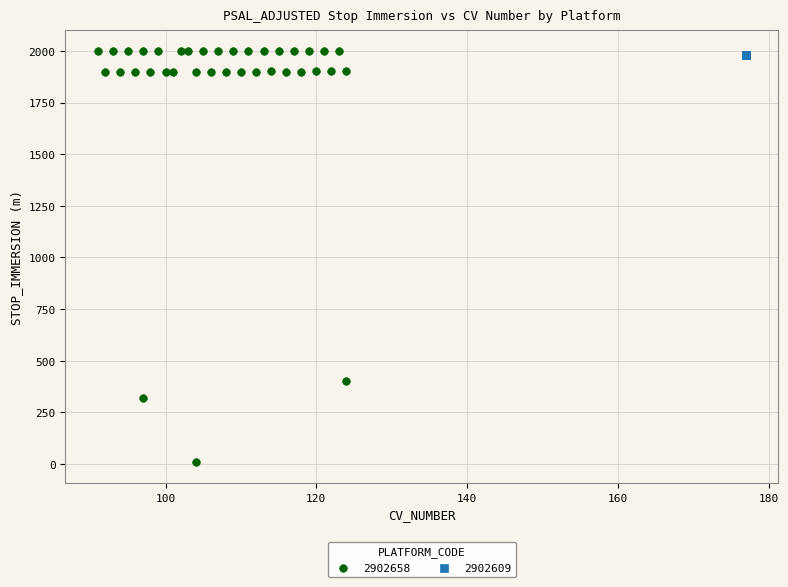

Which series reaches the minimum Y coordinate?

2902658